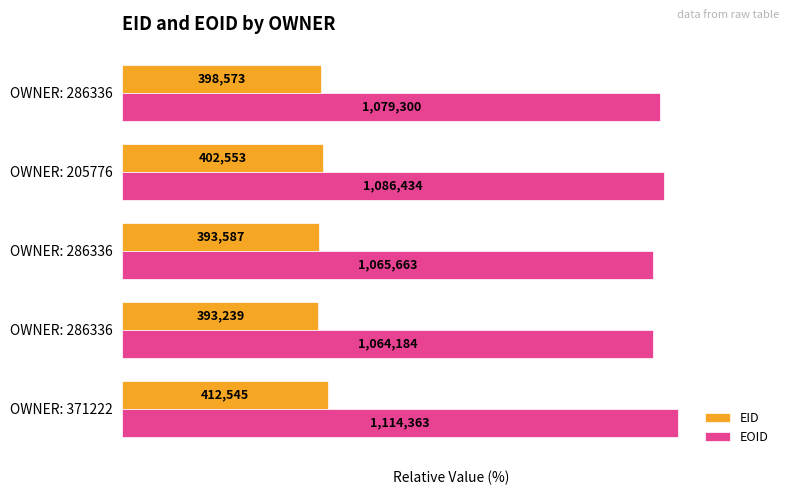

What are all the series names shown in the legend?

EID, EOID